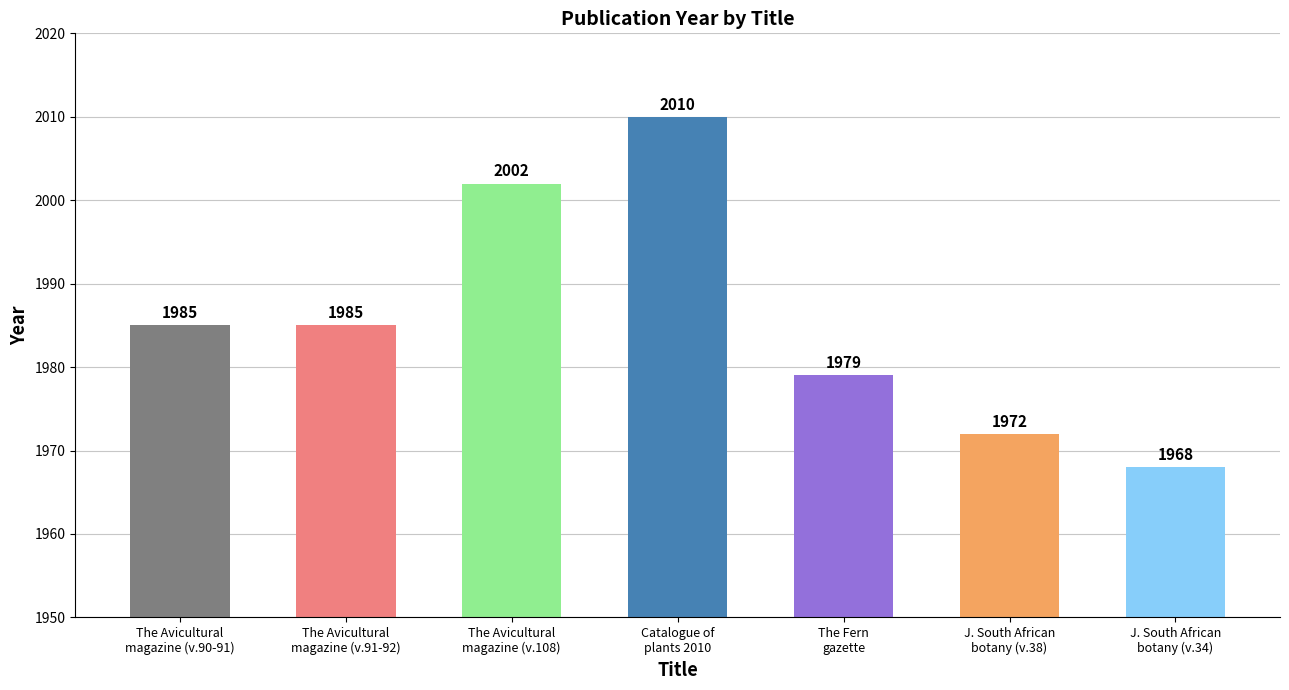

What position from the left is The Avicultural
magazine (v.91-92)?

2